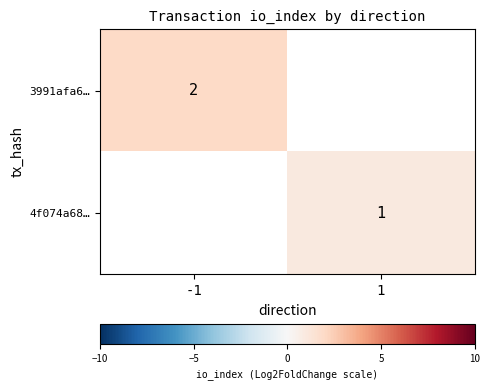

True or false: 3991afa6… has a value of 2 at -1.

True